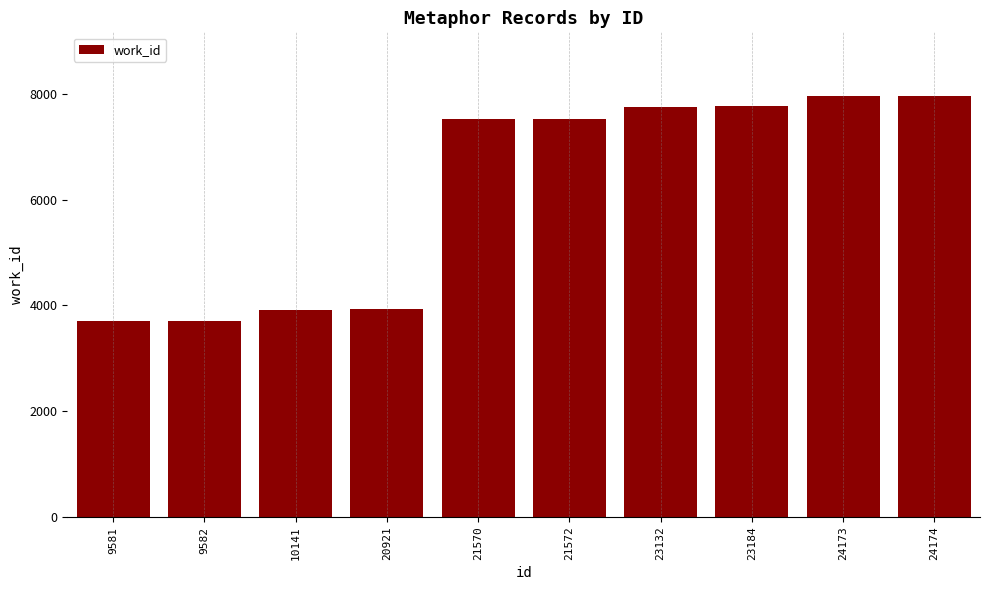

How many values are below 7519?

4